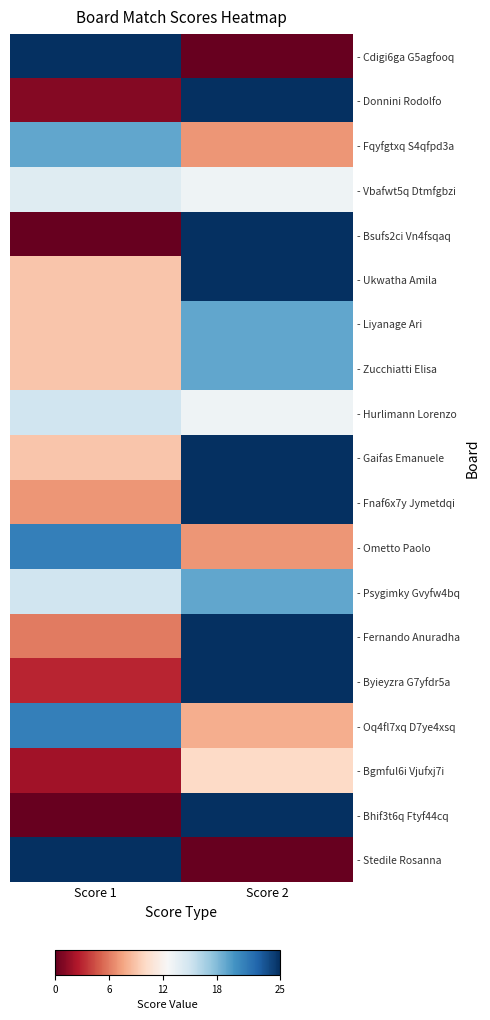

What is the spread (max minus min) of values at Score 2?

25